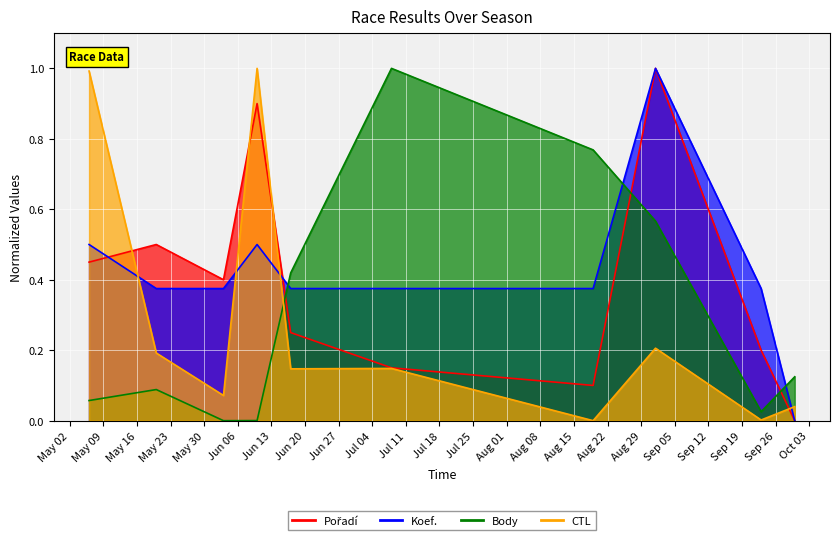

What is the difference between the second highest and second lowest values in the Pořadí series?

0.8